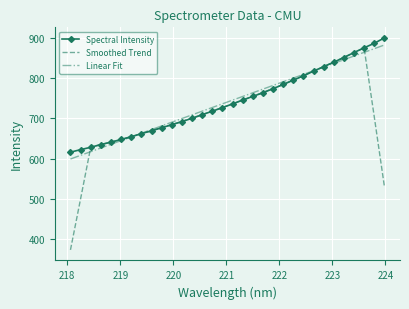

What is the lowest value of the Spectral Intensity series?

615.7